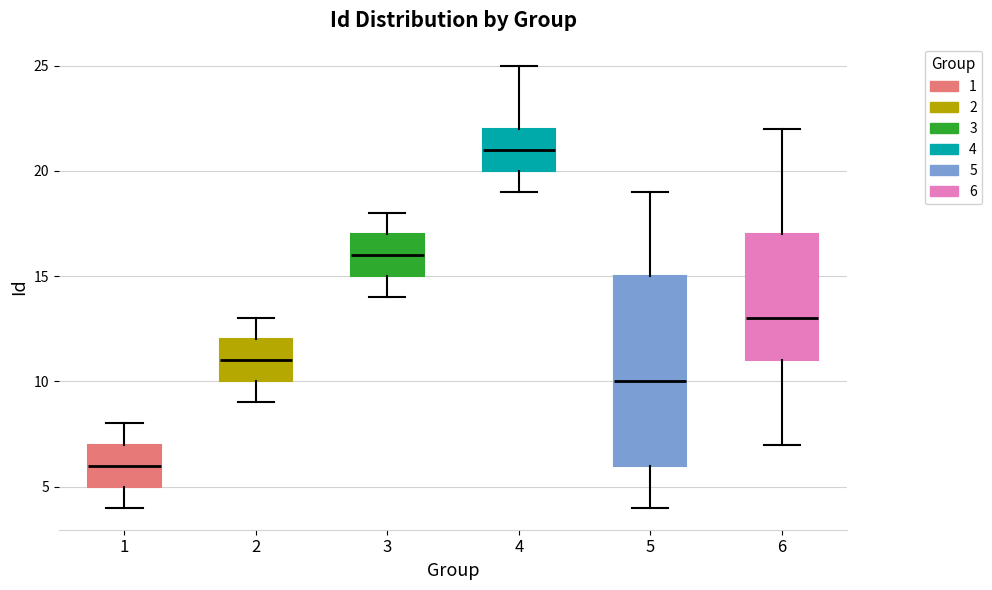

Where is the lower edge of the box at x = 5 on the y-axis? The values are not printed on the chart, so give them approximately, as read against the axis.

6